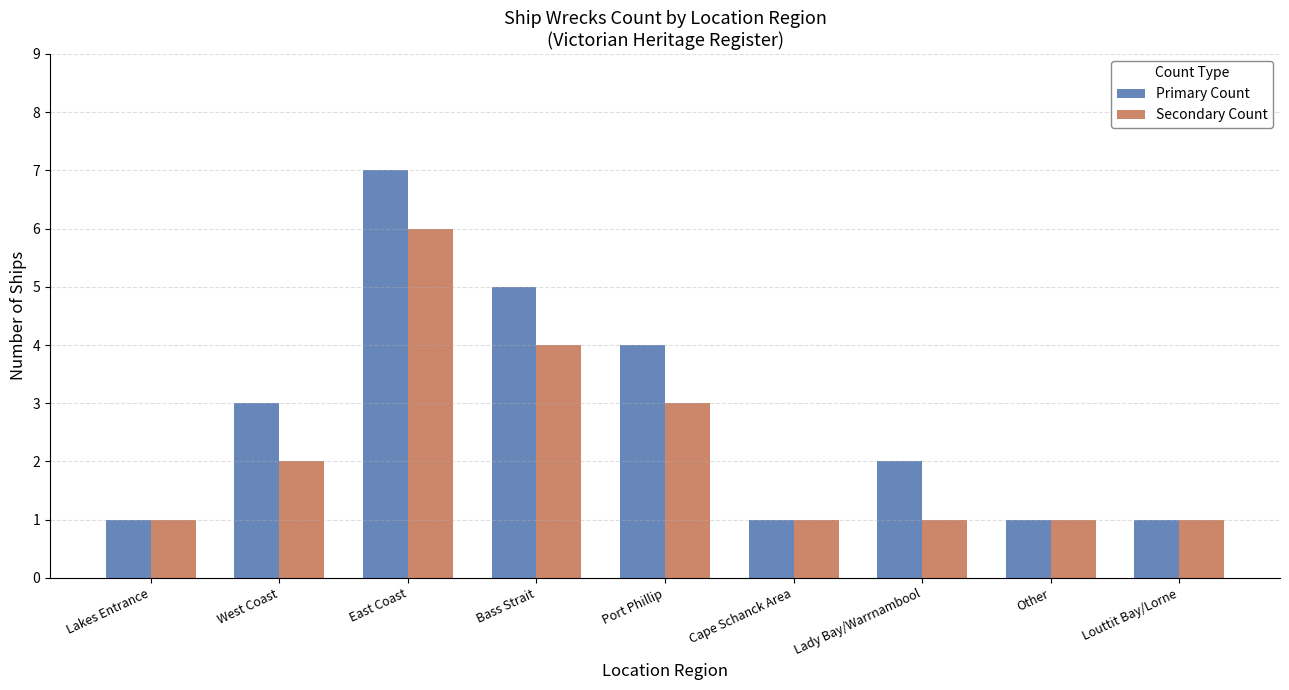

What is the label of the 7th bar from the right?

East Coast